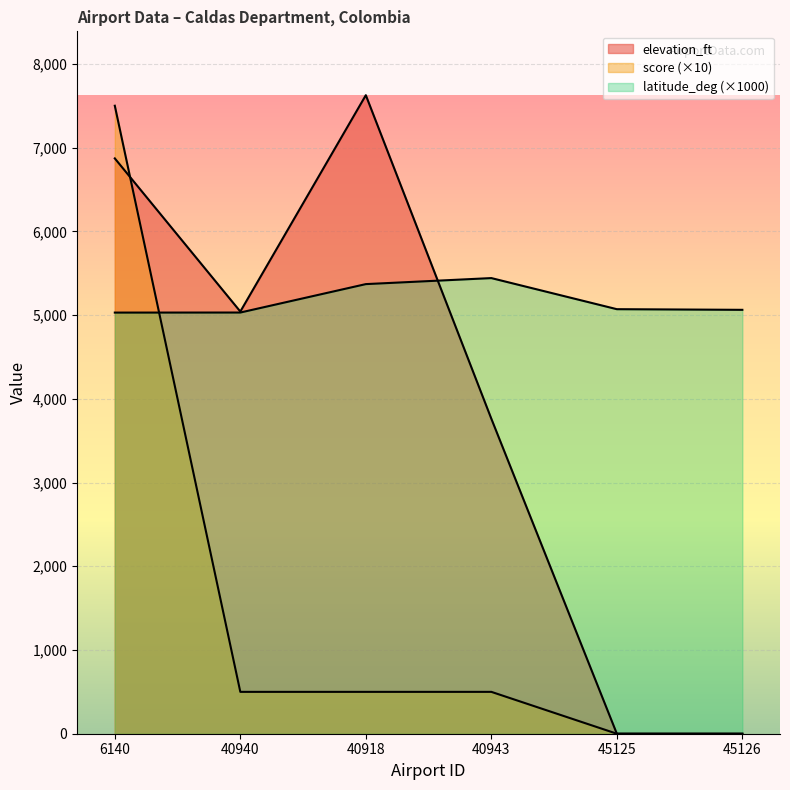

Which has a higher value, 40940 or 40943?

40943